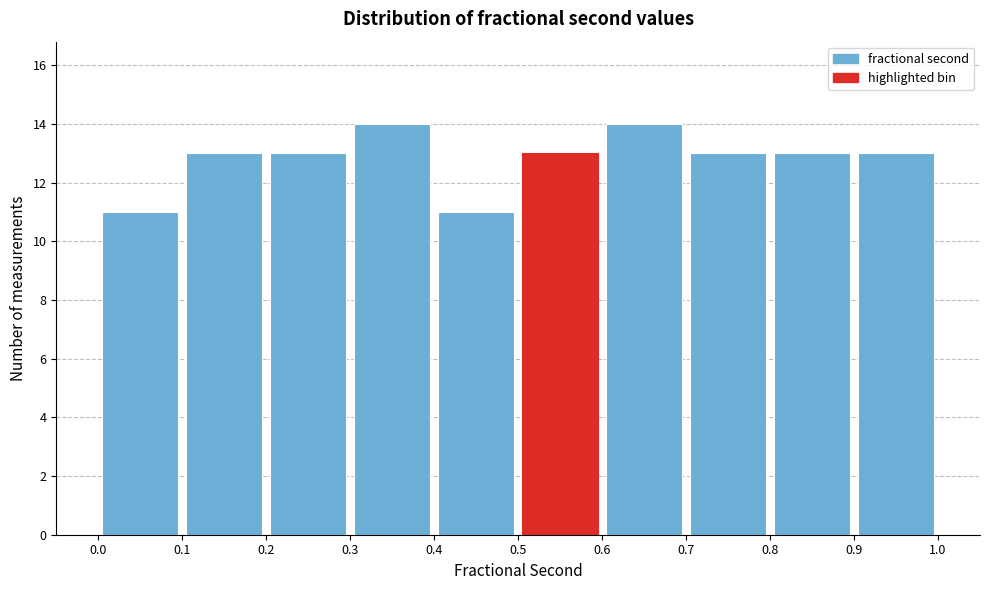

Reading left to right, list every bar in this chart as the range it spans on the x-axis followed by its height. The values are not printed on the chart, so give them approximately, as read against the axis.

0.0 to 0.1: 11
0.1 to 0.2: 13
0.2 to 0.3: 13
0.3 to 0.4: 14
0.4 to 0.5: 11
0.5 to 0.6: 13
0.6 to 0.7: 14
0.7 to 0.8: 13
0.8 to 0.9: 13
0.9 to 1.0: 13